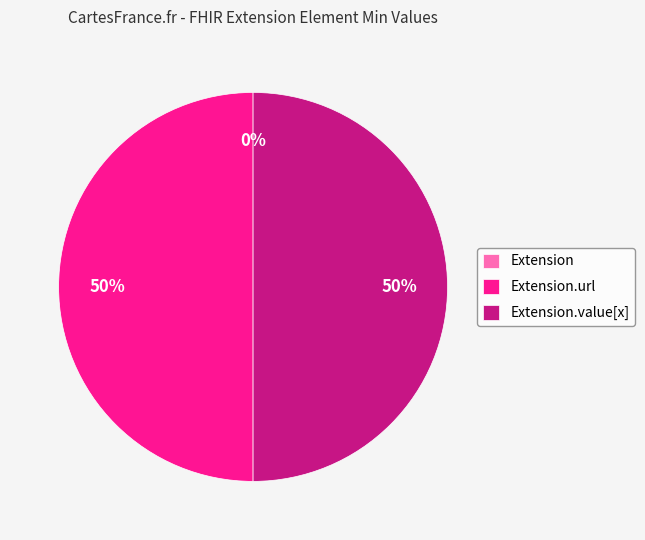

What percentage is the Extension.url slice, to the nearest percent?

50%